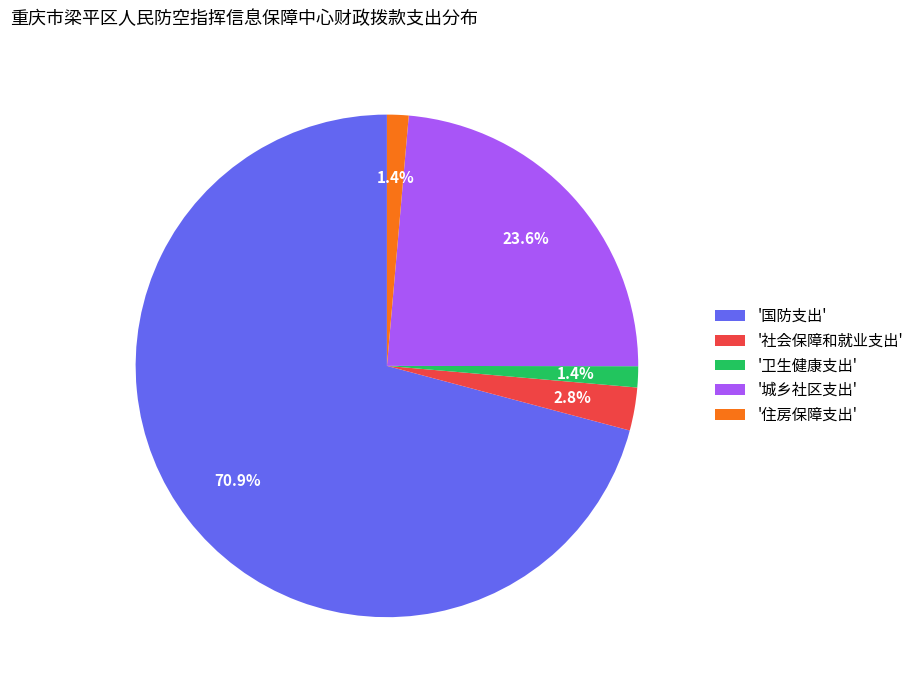

Which category has the biggest portion of the pie?

'国防支出'